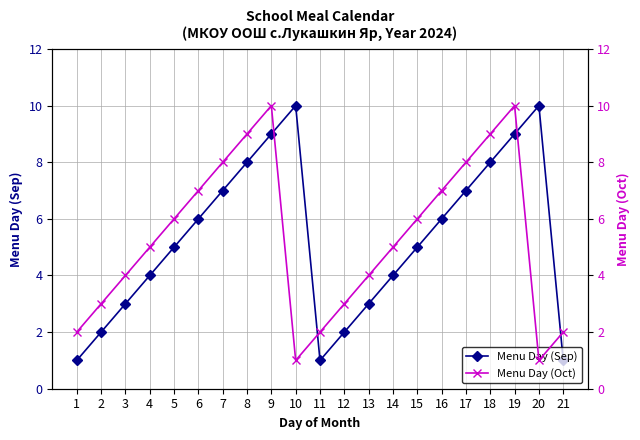

Which series has the widest spread of values?

Menu Day (Sep)